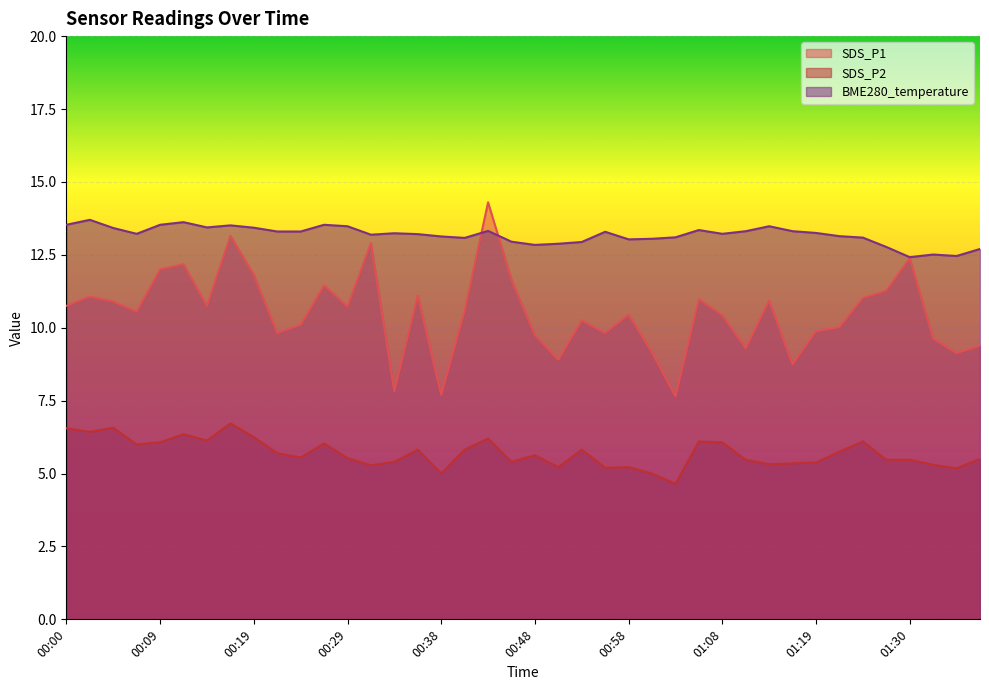

What are all the series names shown in the legend?

SDS_P1, SDS_P2, BME280_temperature